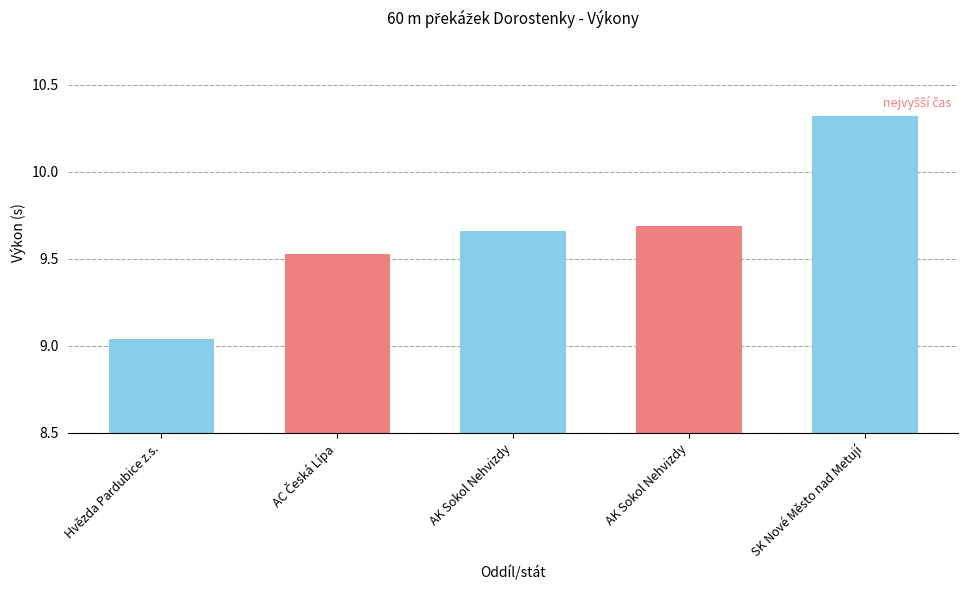

Are the bars horizontal?

No